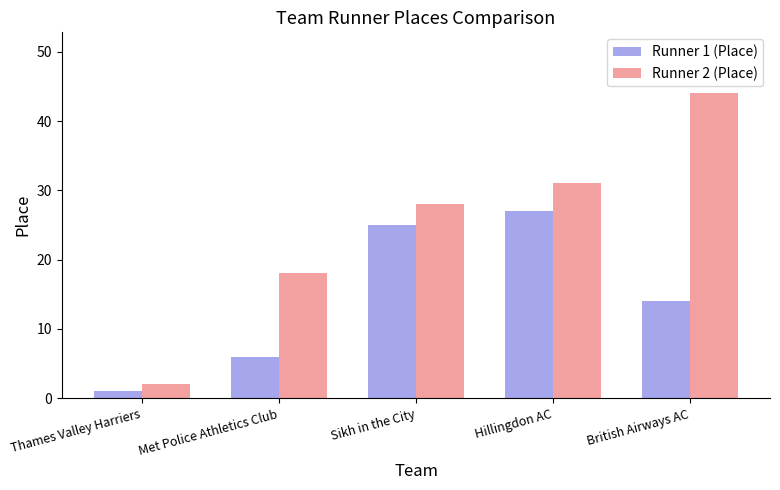

List the series in order of their peak value, highest first.

Runner 2 (Place), Runner 1 (Place)